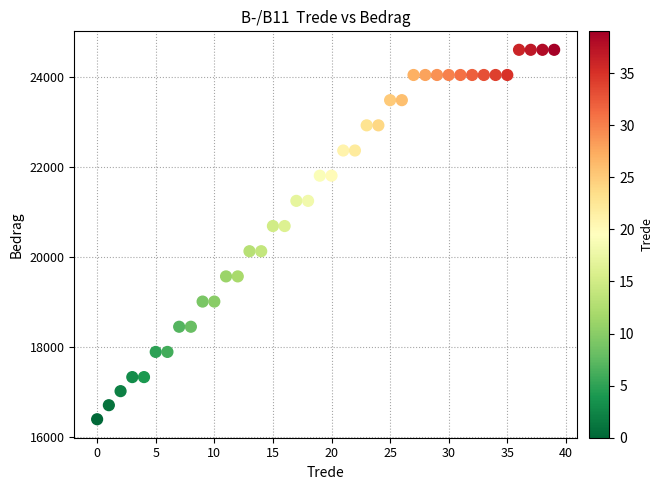

What is the range of Y values (max minus min)?

8225.7